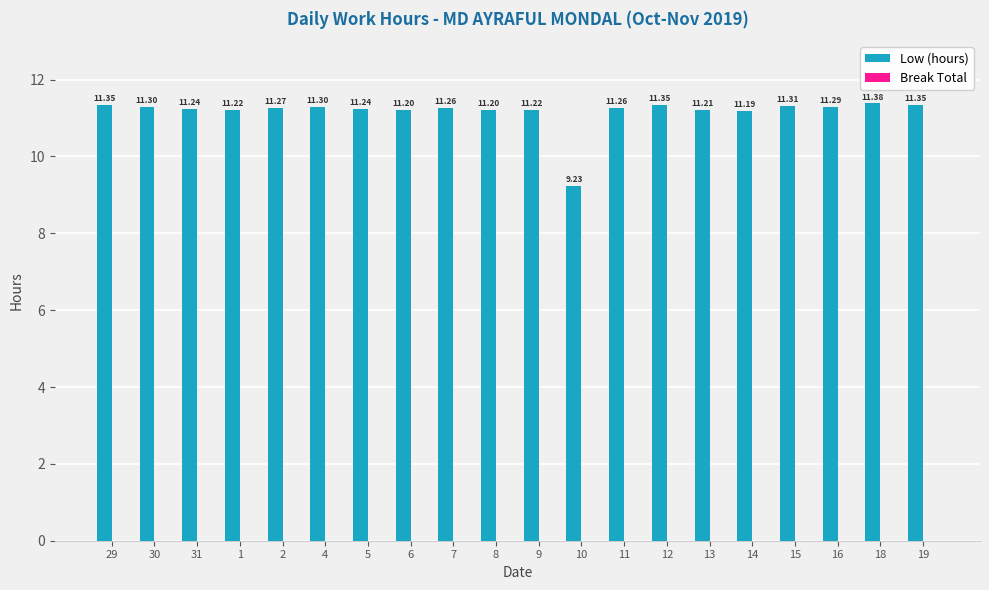

What is the difference between the values at 4 and 10?

2.1